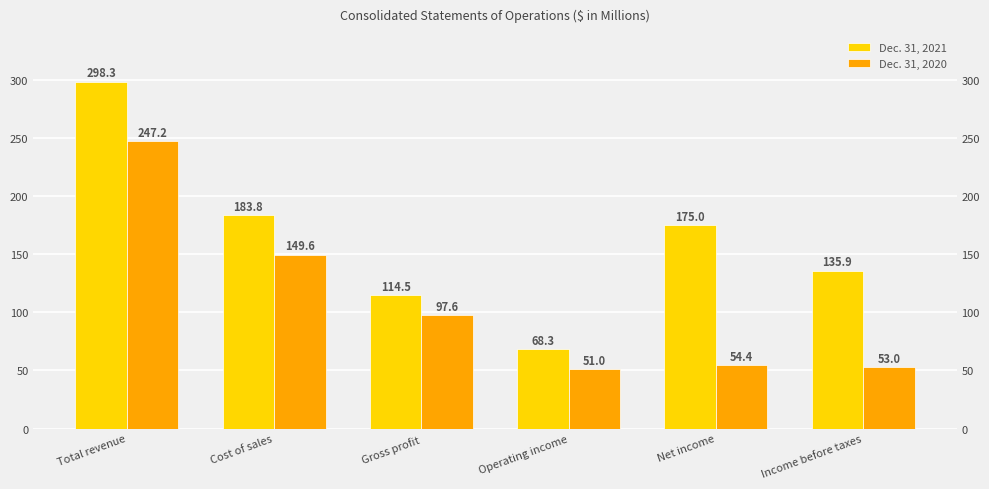

What position from the left is Gross profit?

3